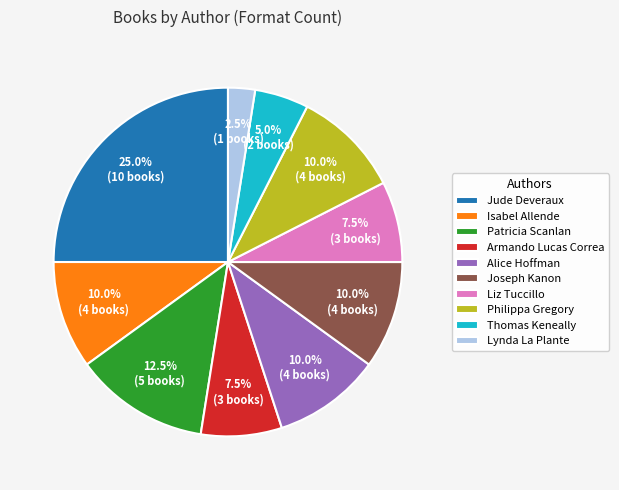

How much of the chart is everything except Thomas Keneally?

95.0%